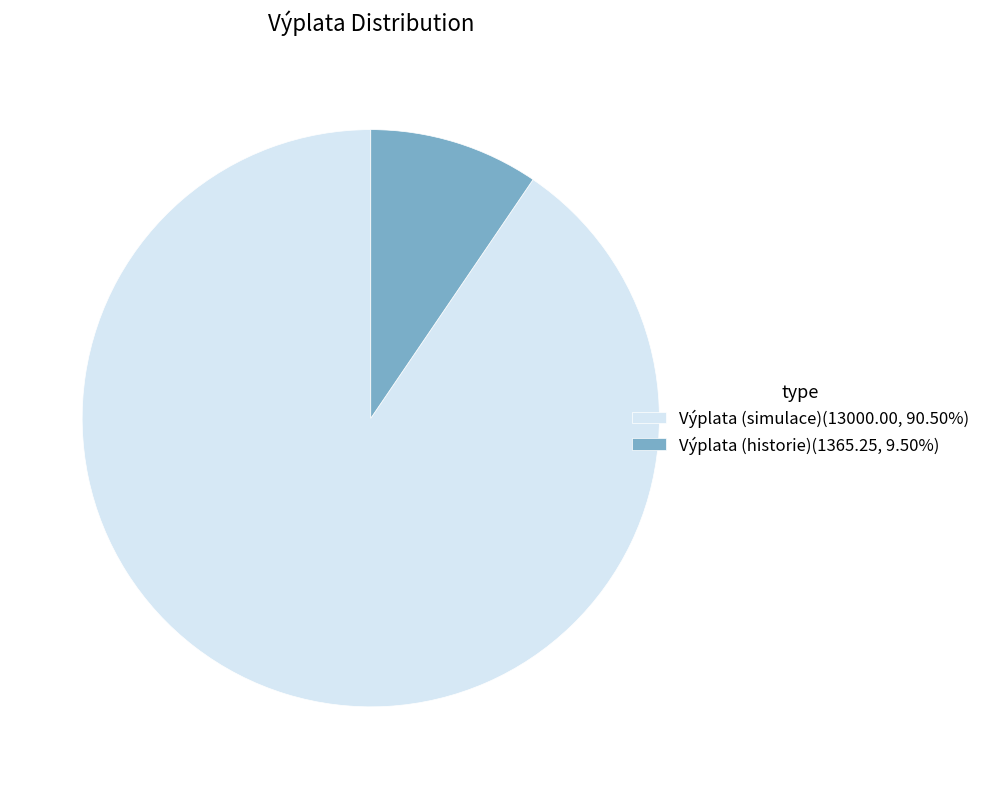

Rank the categories by value from lowest to highest.

Výplata (historie), Výplata (simulace)